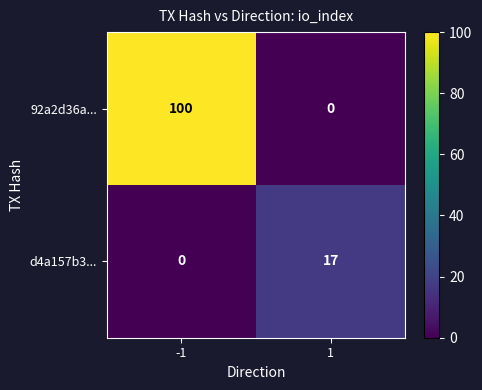

Which label corresponds to the largest value in the chart?

-1